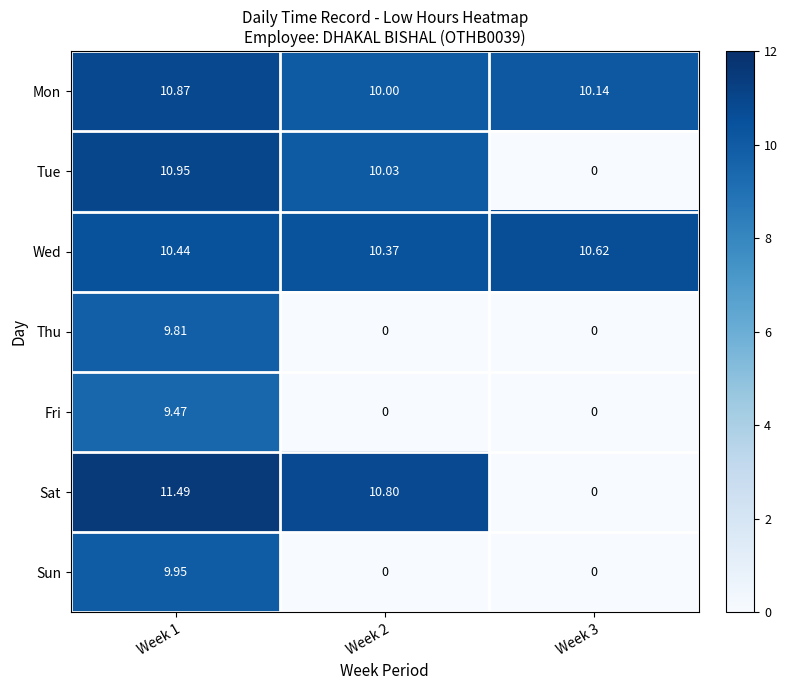

Which series has the largest range (max minus min)?

Sat